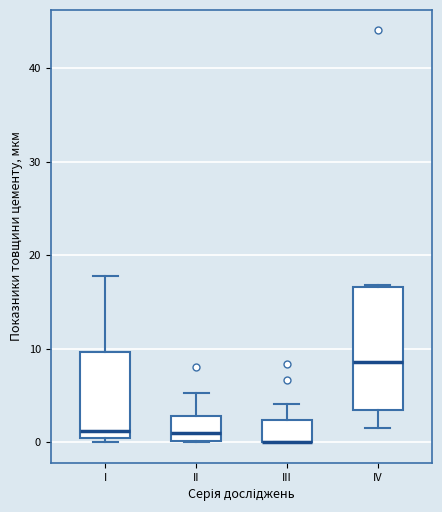

Where is the lower edge of the box for I on the y-axis? The values are not printed on the chart, so give them approximately, as read against the axis.

0